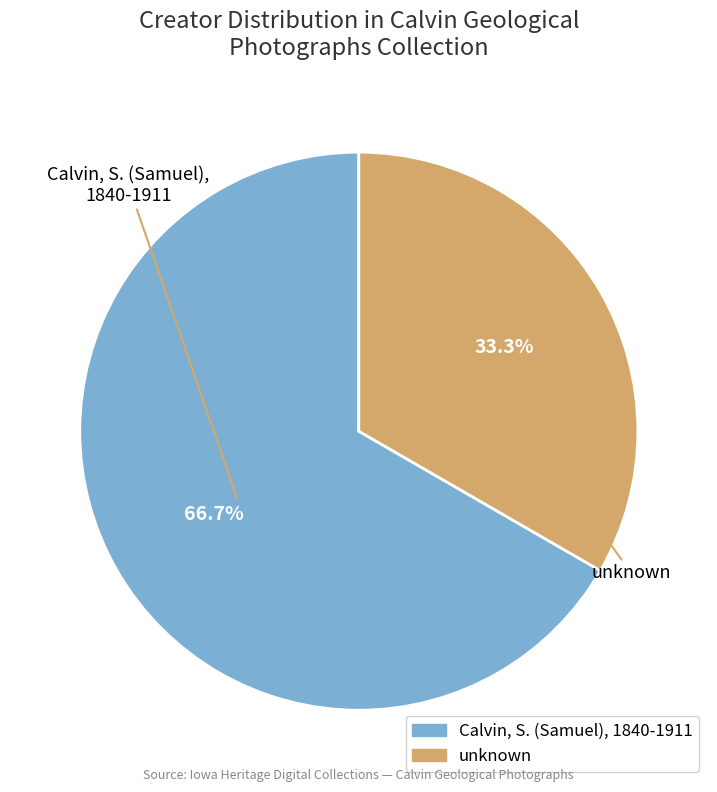

Is there any slice that represents more than half of the pie?

Yes